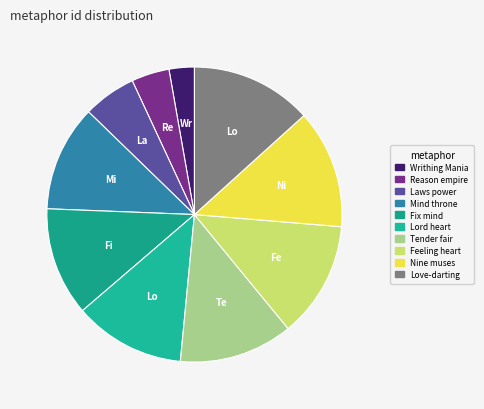

What is the change in value from Writhing Mania to Laws power?

+11